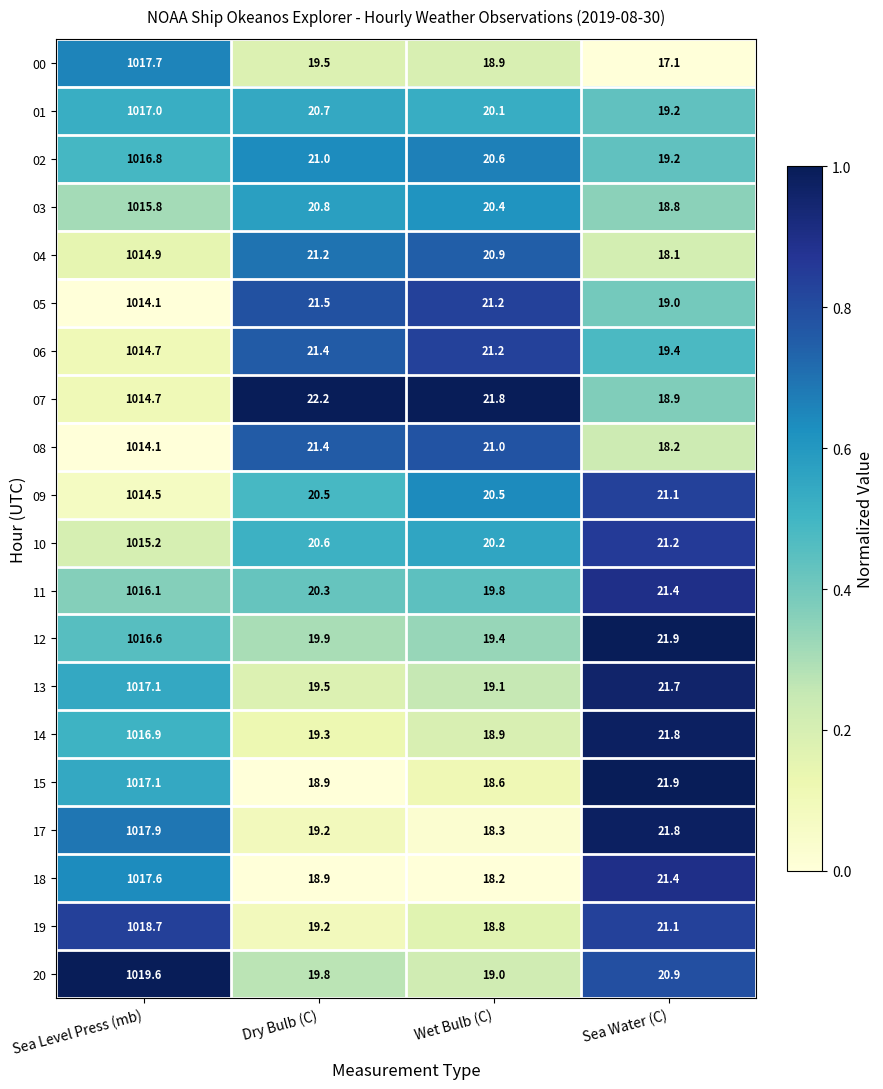

How many data points does each series have?

4